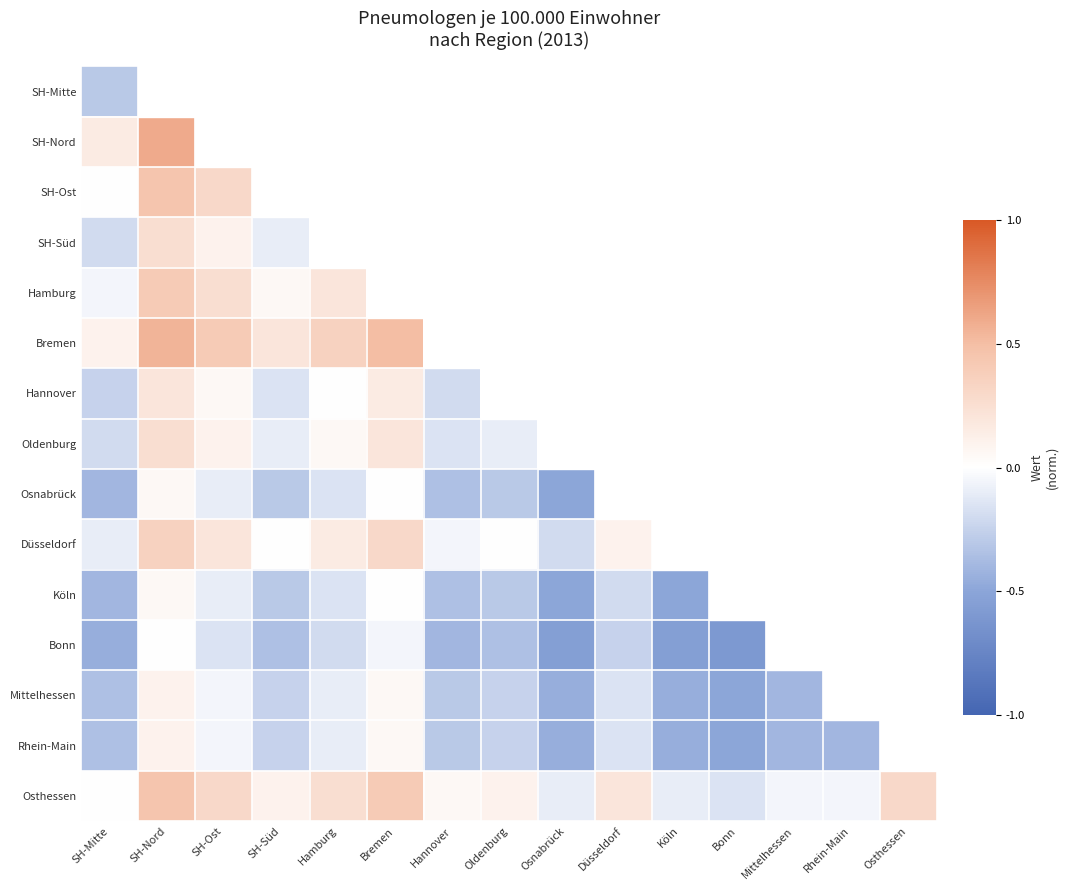

List the series in order of their peak value, lowest first.

SH-Mitte, Bonn, Osnabrück, Köln, Mittelhessen, Rhein-Main, Hannover, SH-Süd, Oldenburg, Düsseldorf, Hamburg, SH-Ost, Osthessen, Bremen, SH-Nord